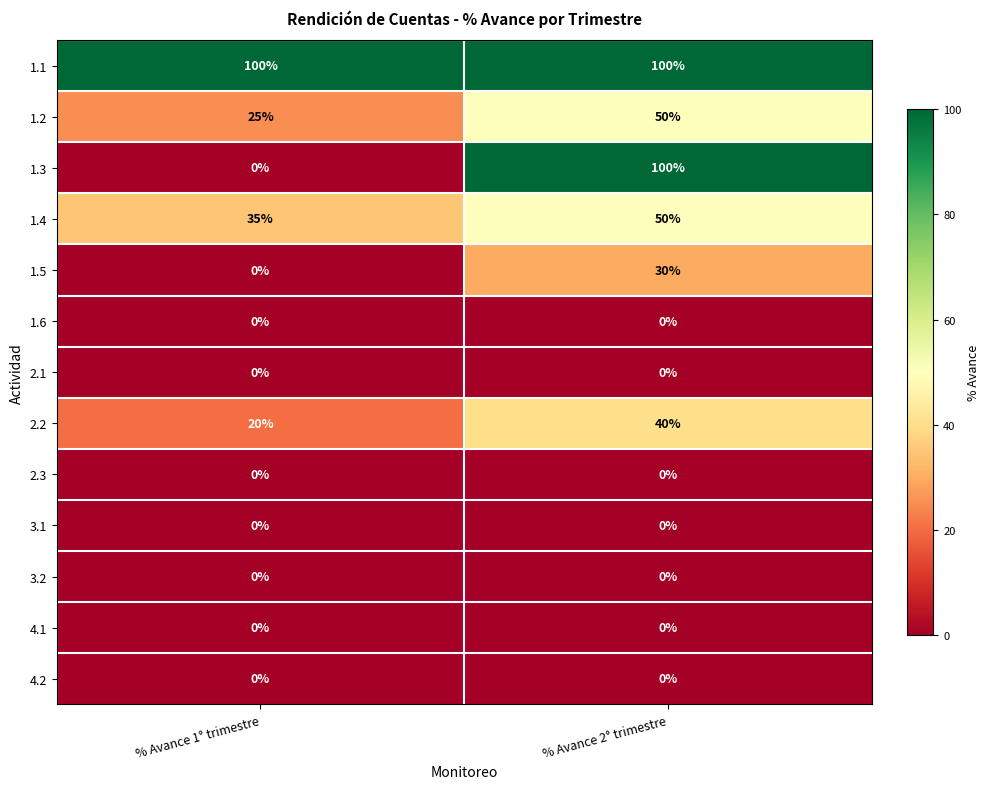

Is it true that 1.2 equals 50 at % Avance 2° trimestre?

True